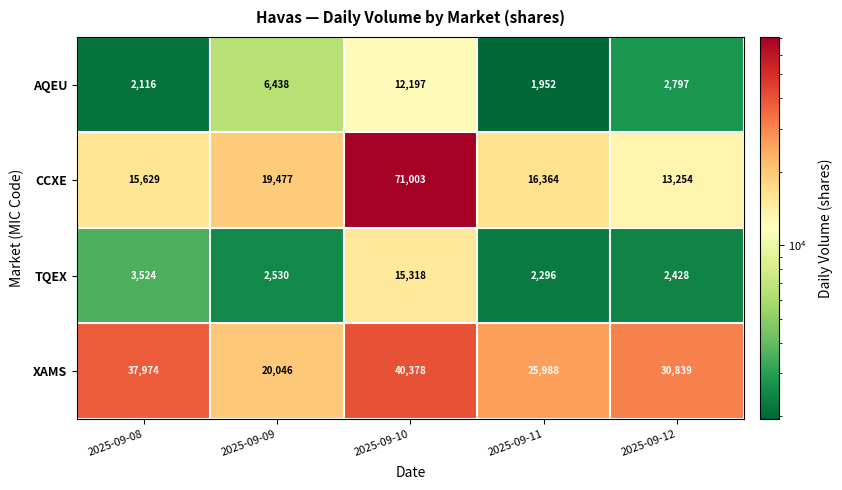

Between 2025-09-08 and 2025-09-09, which series saw the biggest shift?

XAMS